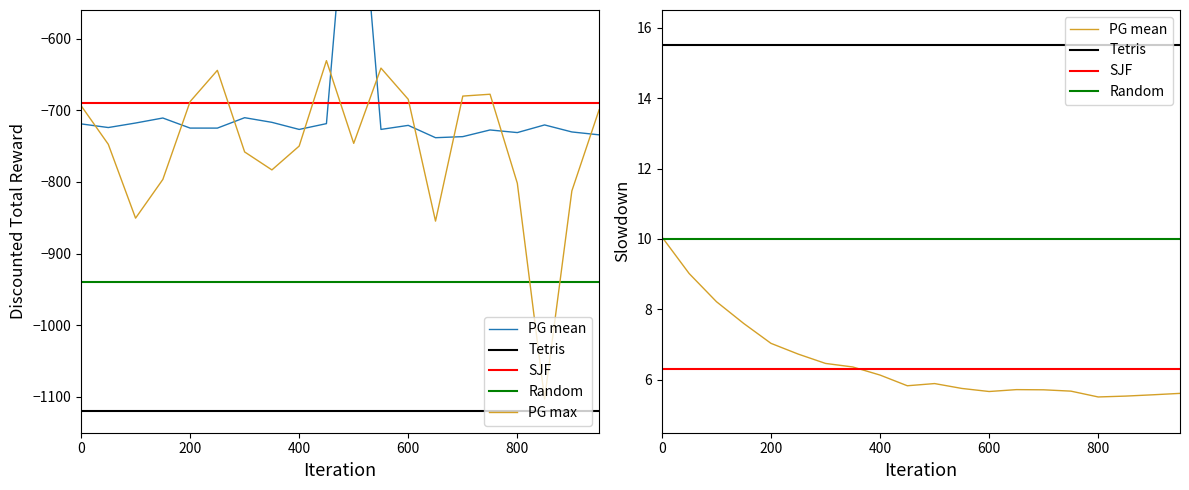

What is the value of the PG max point at the 20th from the left?

-699.2